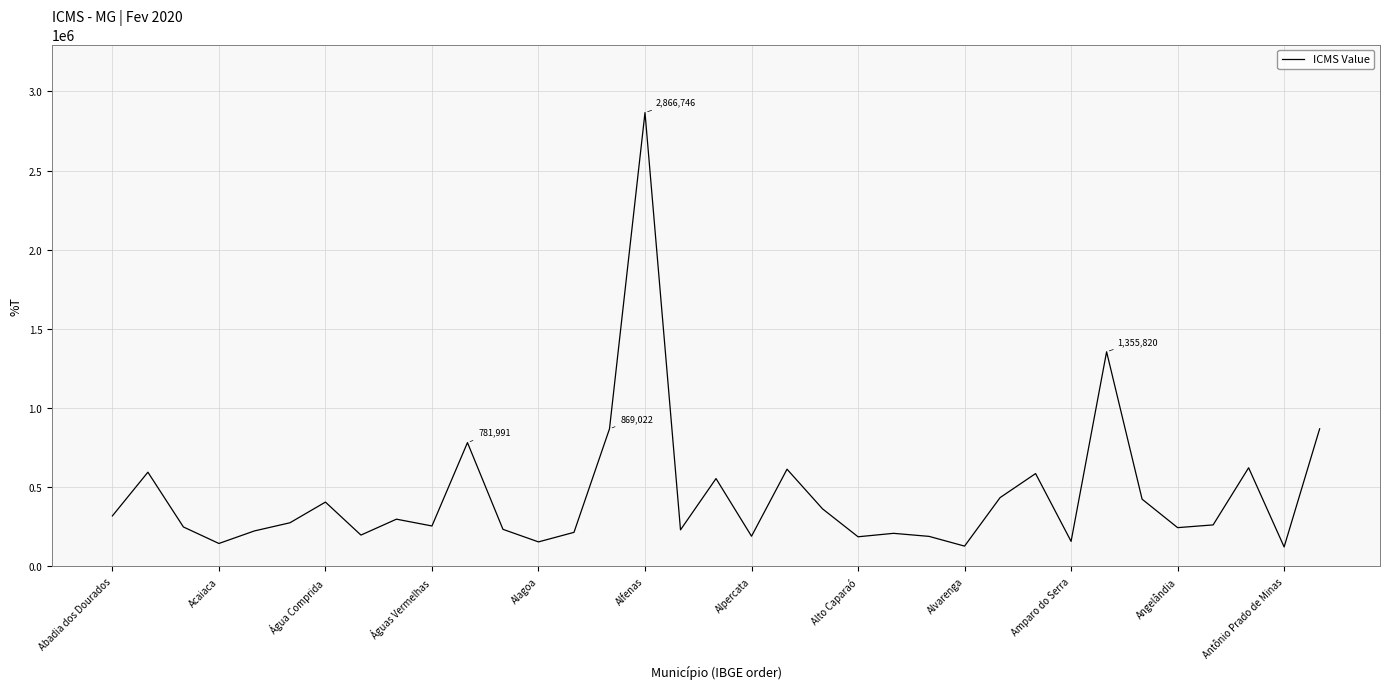

What is the difference between the maximum and minimum values?

2743652.9